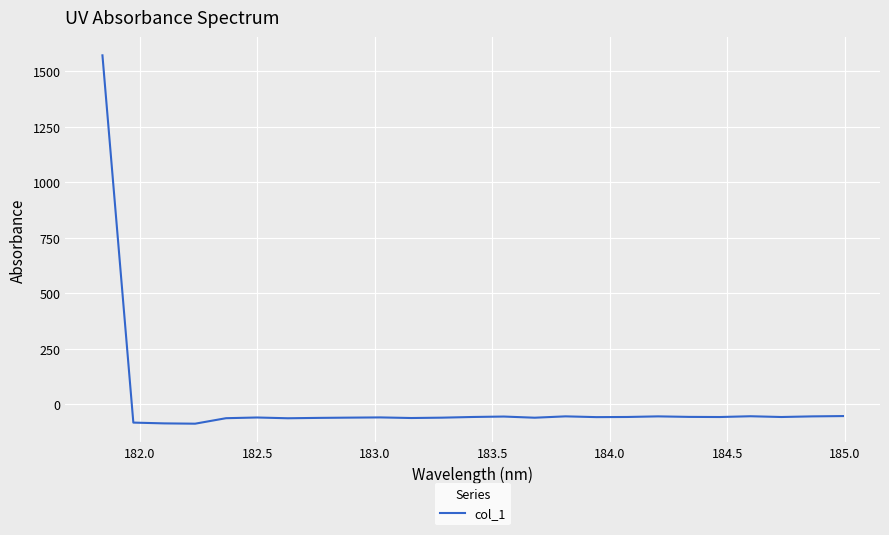

What is the smallest value displayed?

-87.9